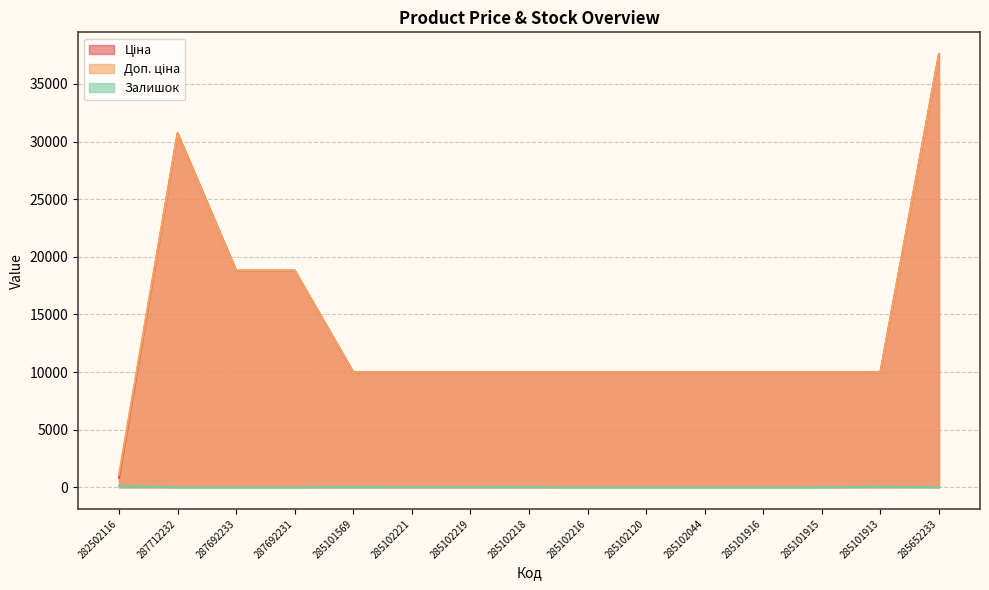

What is the label of the 12th point from the right?

287692231